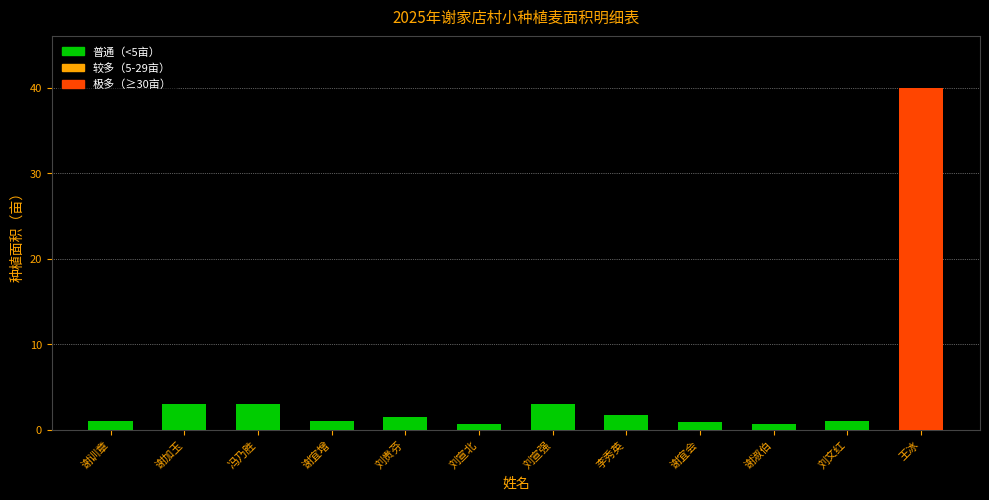

The value at 刘宣强 is 3.0. True or false?

True